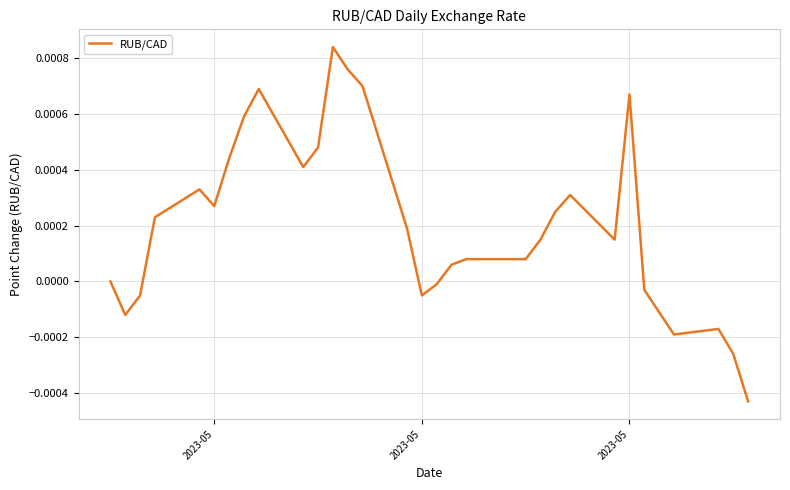

How many lines are shown in the chart?

1